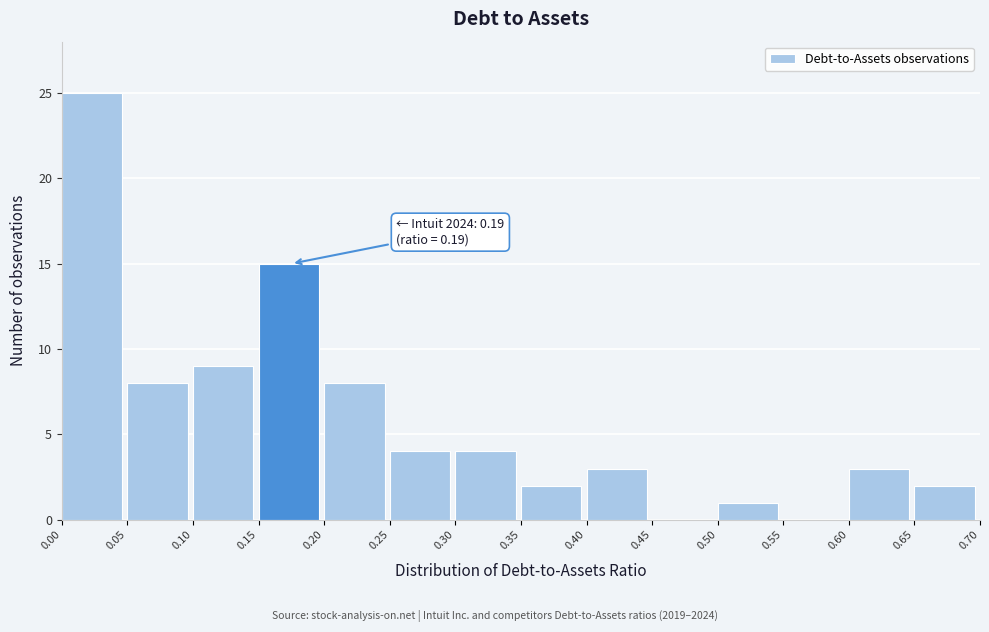

Over which range of the x-axis is the bar tallest?

0.00 to 0.05